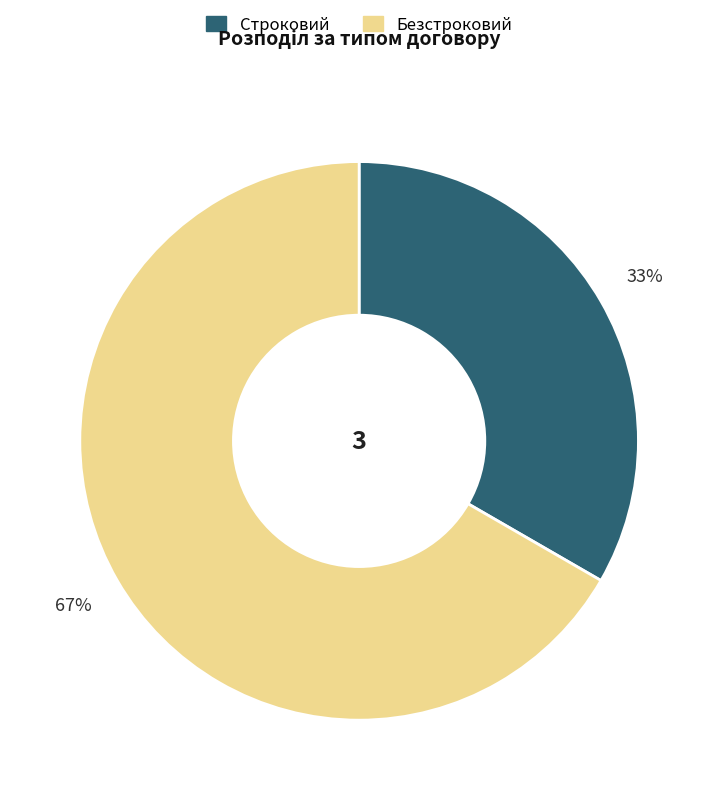

Between Строковий and Безстроковий, which is larger?

Безстроковий